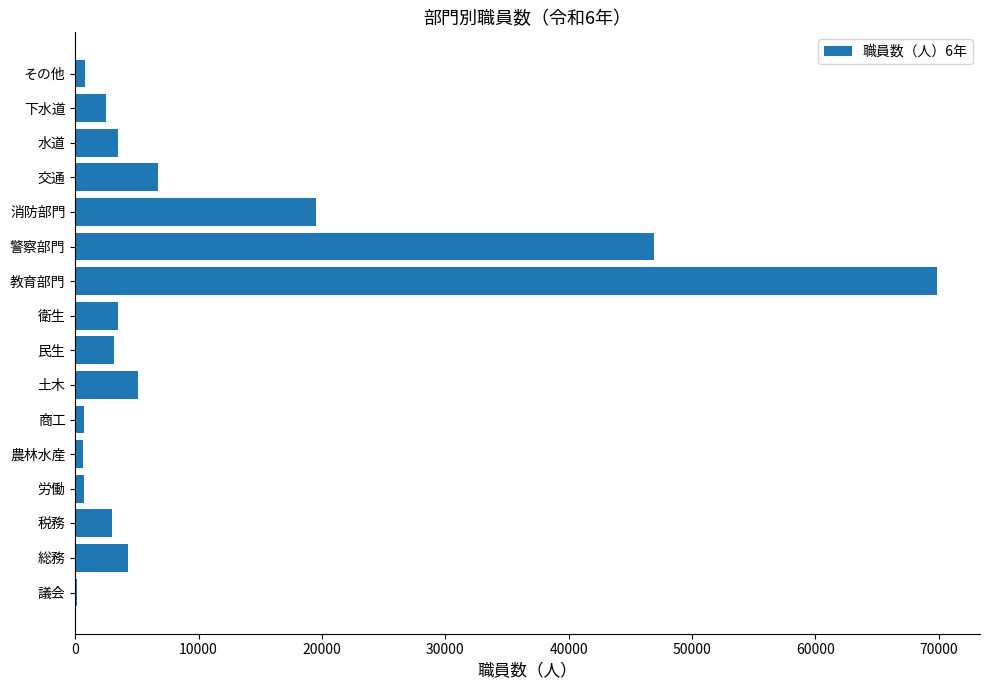

Which label corresponds to the largest value in the chart?

教育部門